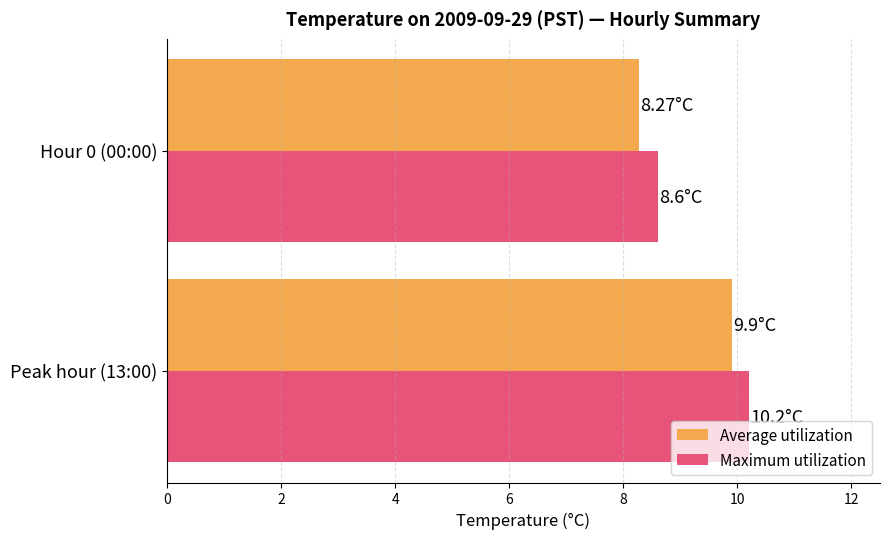

Which series has the largest range (max minus min)?

Average utilization